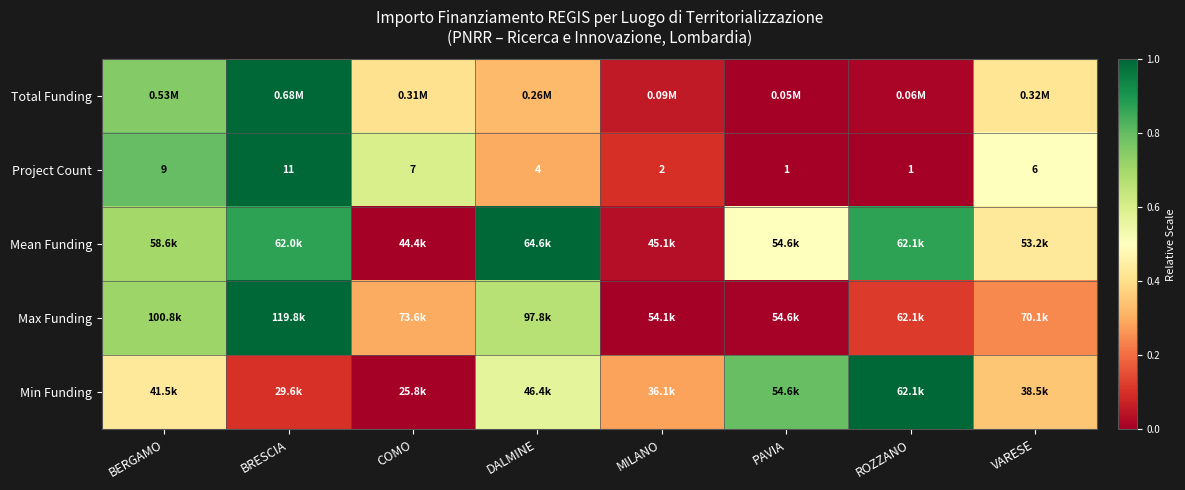

Which category has the highest value in the Project Count series?

BRESCIA